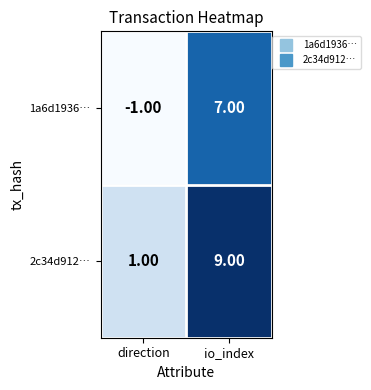

List the series in order of their overall mean, highest first.

2c34d912…, 1a6d1936…